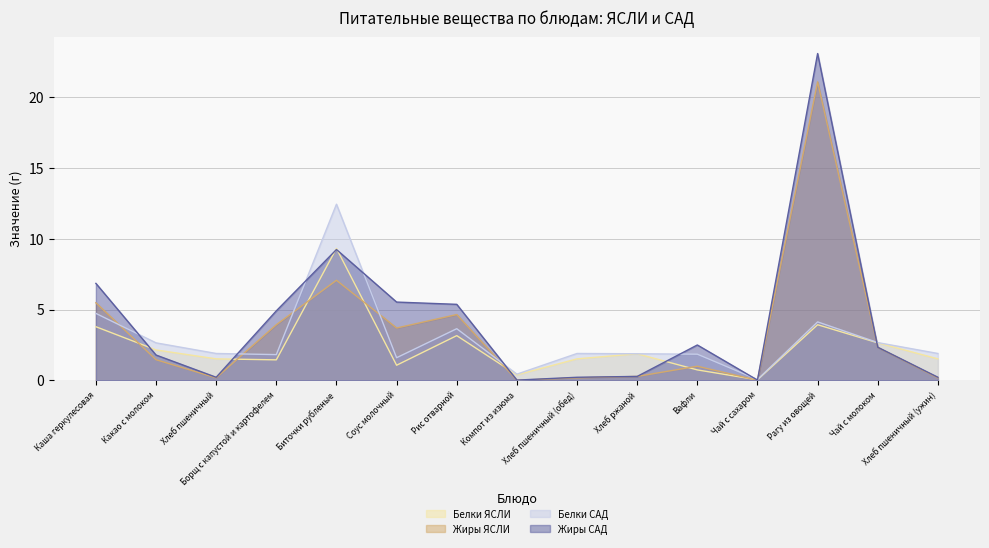

At which category is the sum across all series the highest?

Рагу из овощей